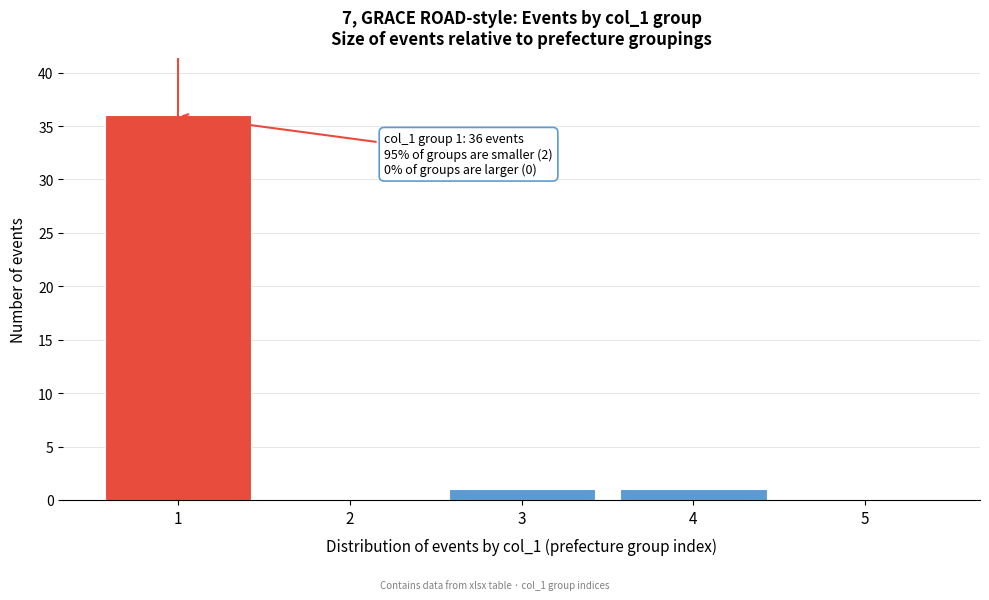

Reading left to right, list all the values displayed in this chart.

1=36	2=0	3=1	4=1	5=0